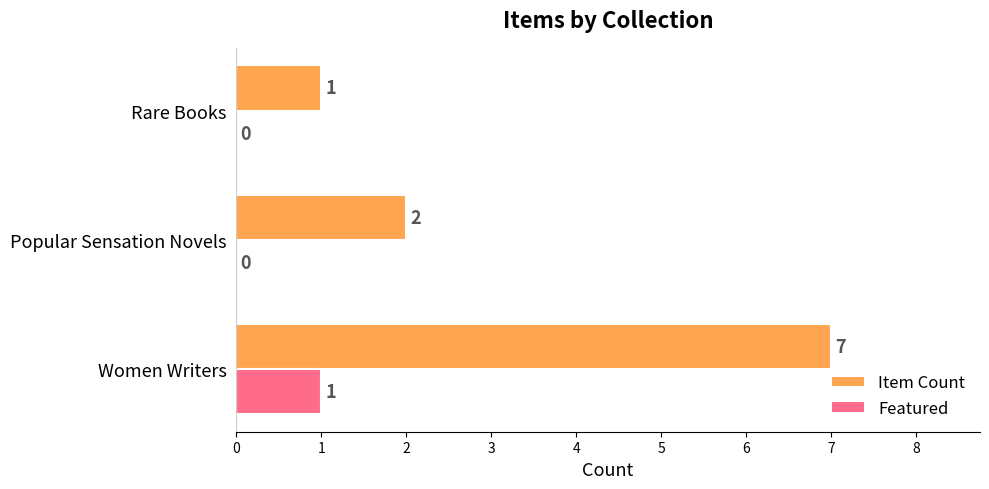

What are all the series names shown in the legend?

Item Count, Featured